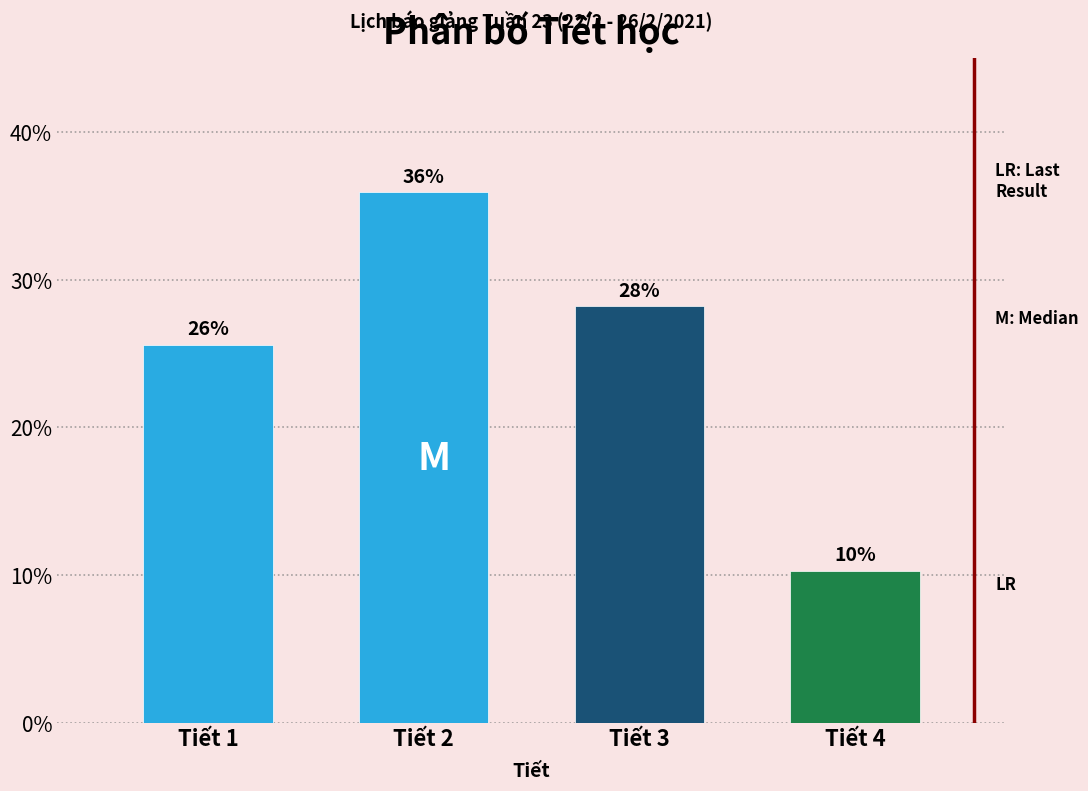

How many bars are there in total?

4